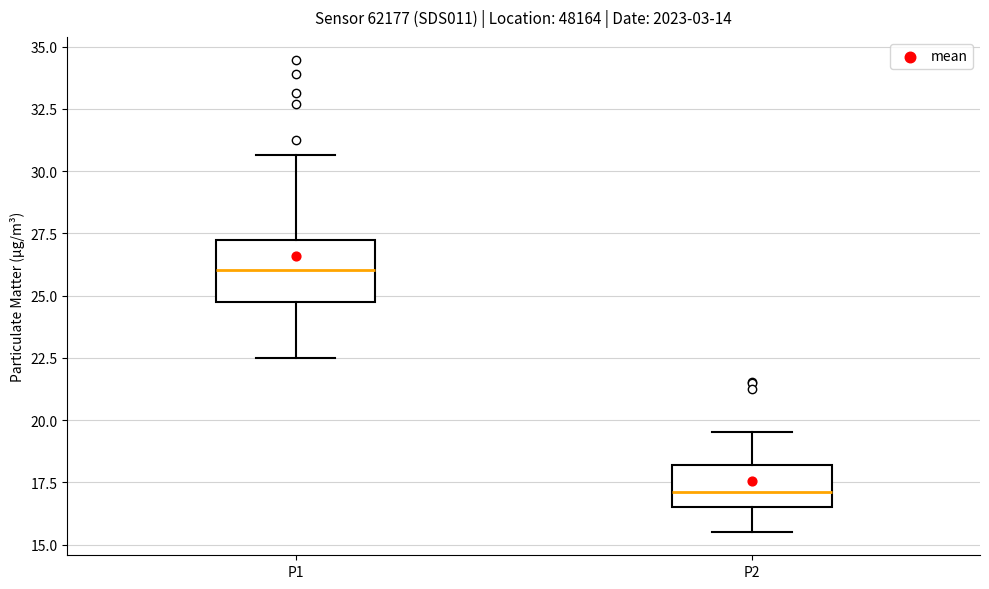

Reading left to right, read every box against the y-axis: the position of its median line, the range the box covers, and the ends of its whiskers. The values are not printed on the chart, so give them approximately, as read against the axis.

P1: median 26.0, box 24.5 to 27.5, whiskers 22.5 to 30.5
P2: median 17.0, box 16.5 to 18.0, whiskers 15.5 to 19.5